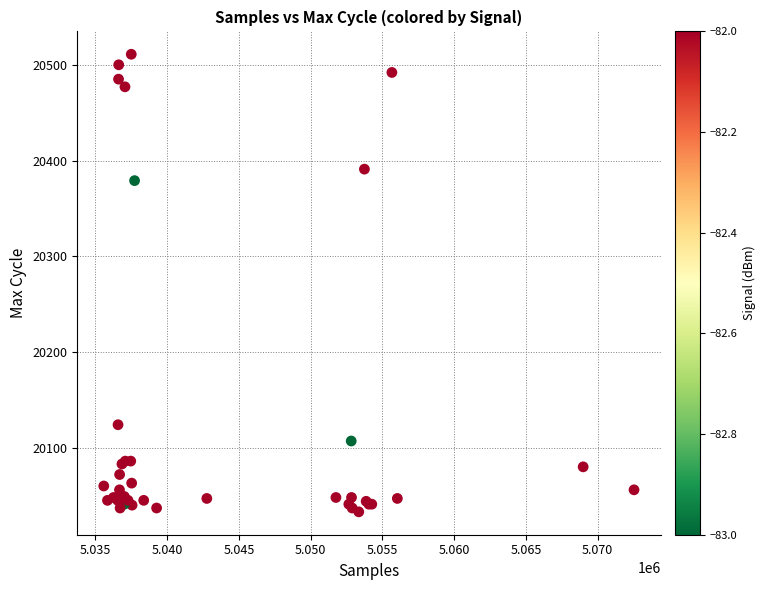

What Y value in the scatter plot is closest to 20272?

20379